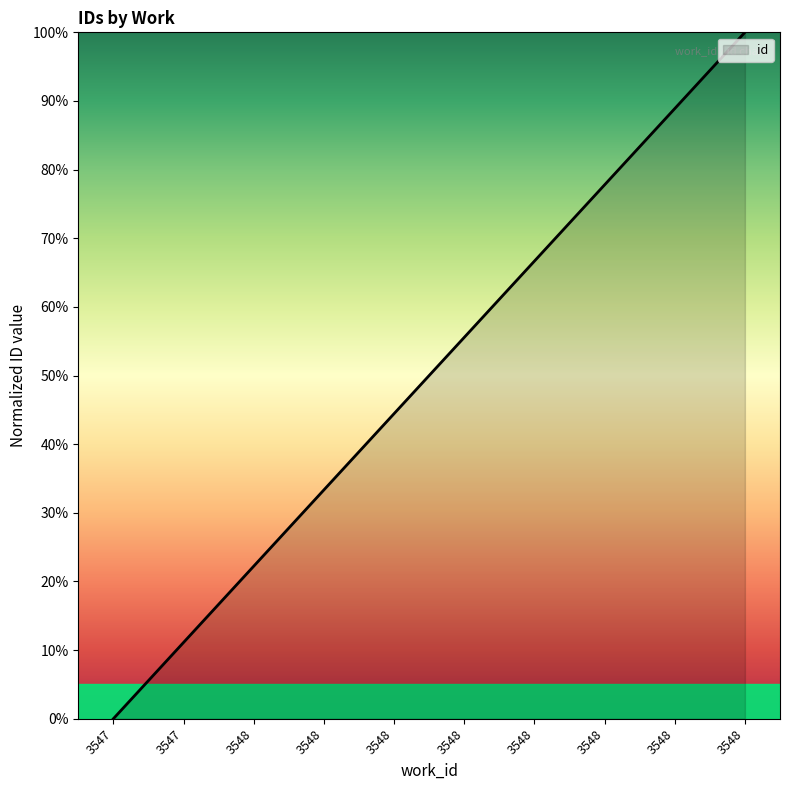

Does the chart display data point markers on the line(s)?

No